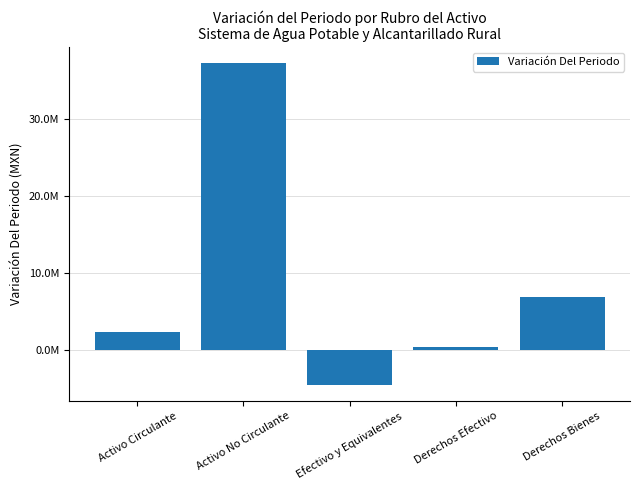

Does the chart contain any negative values?

Yes